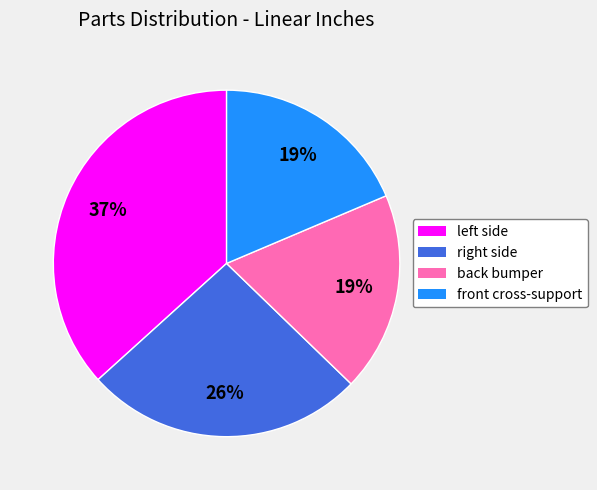

Count the number of slices in the pie.

4